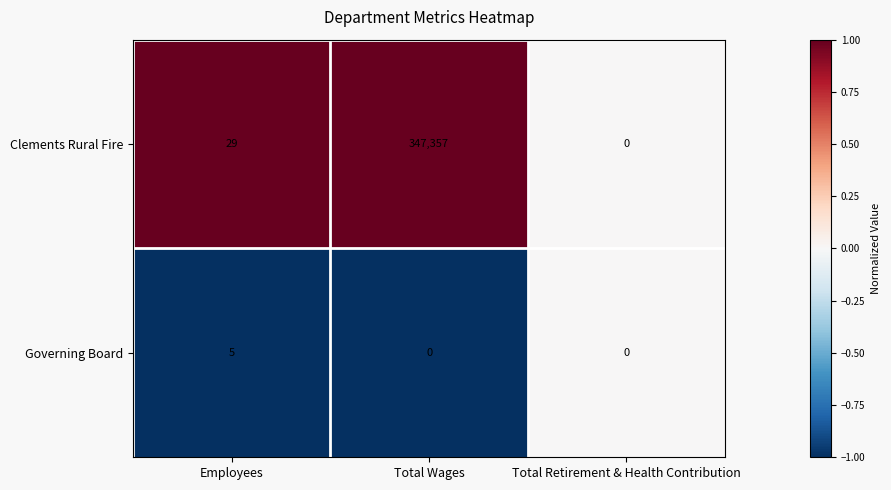

How many series are shown in this chart?

2